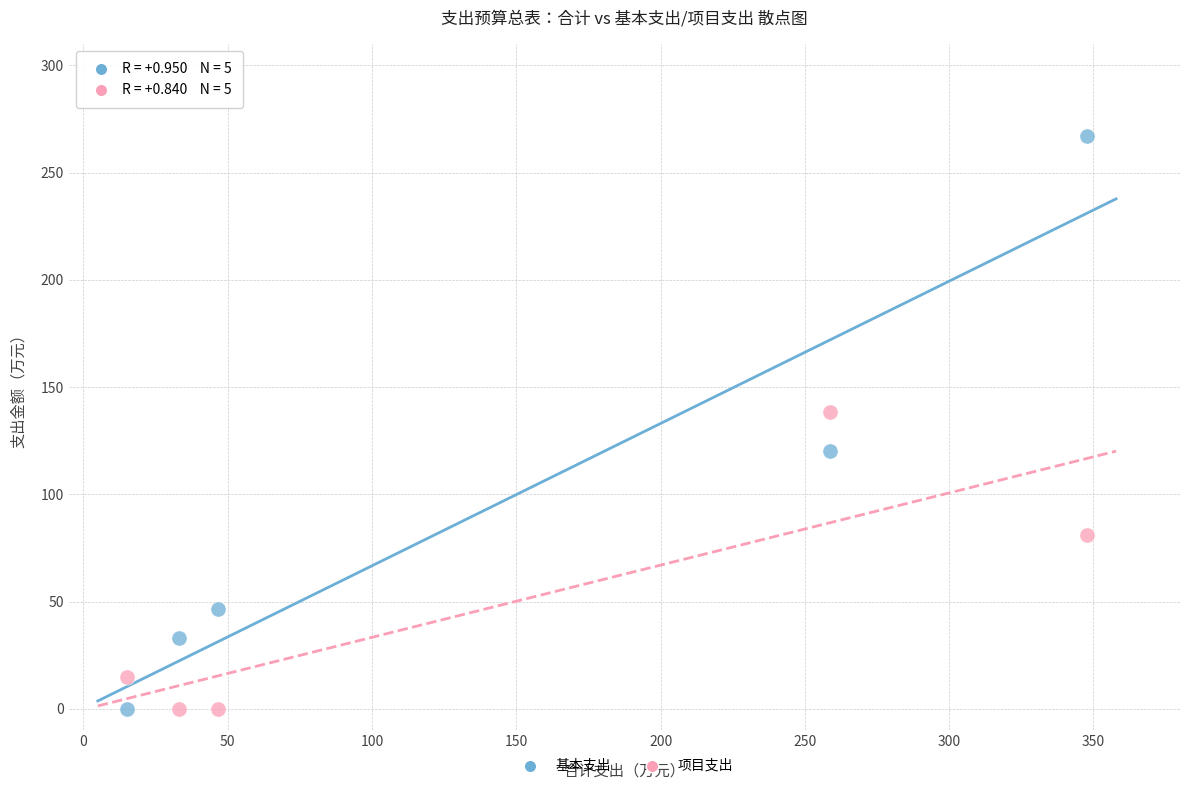

Which series has the largest Y range (max minus min)?

基本支出